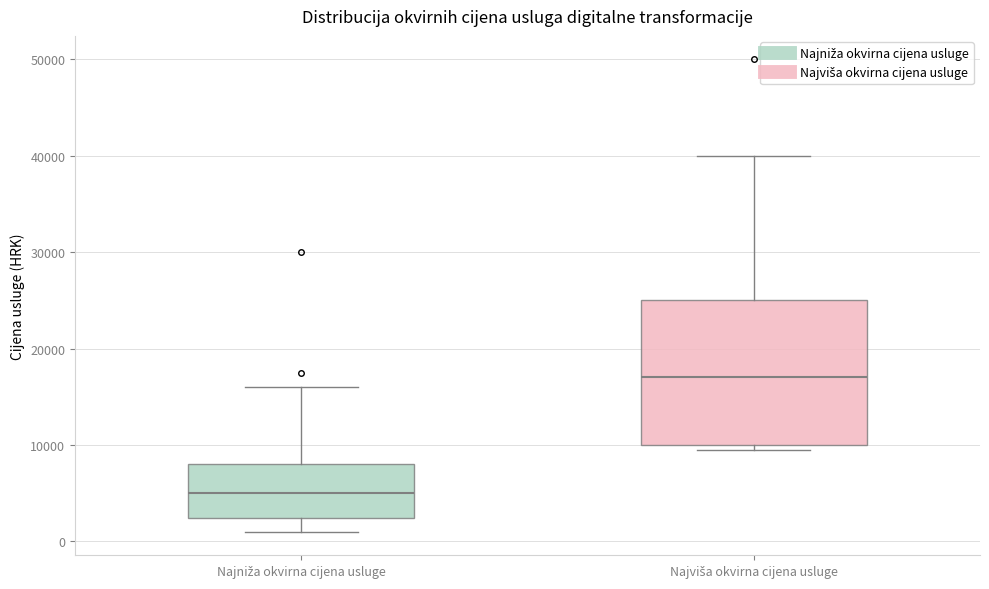

Which box's median line is the highest?

Najviša okvirna cijena usluge